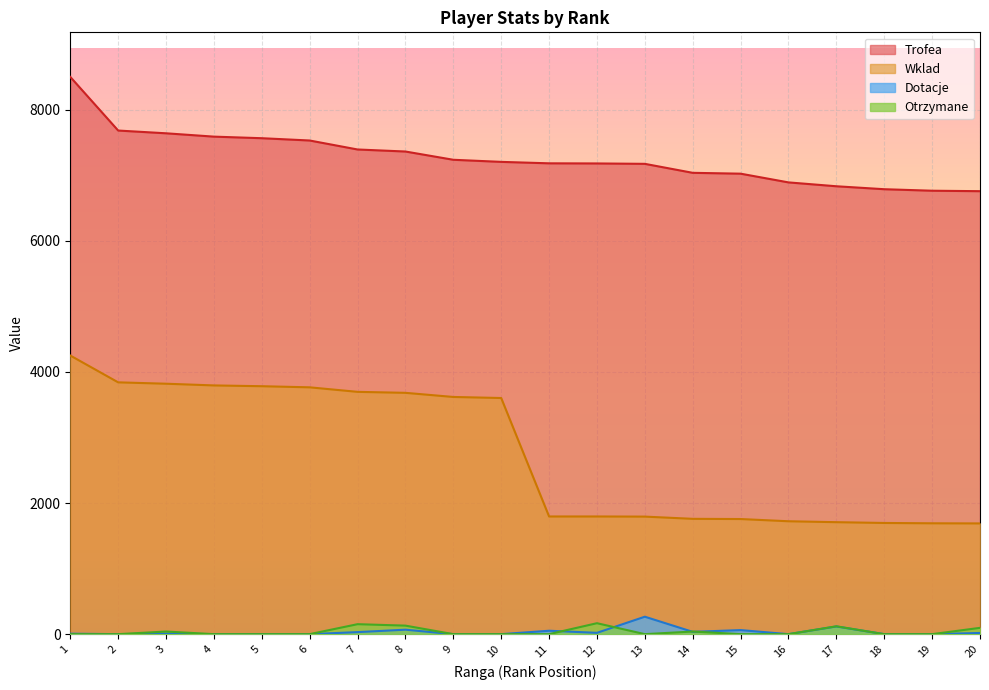

The value of Dotacje at 8 is 68. True or false?

True